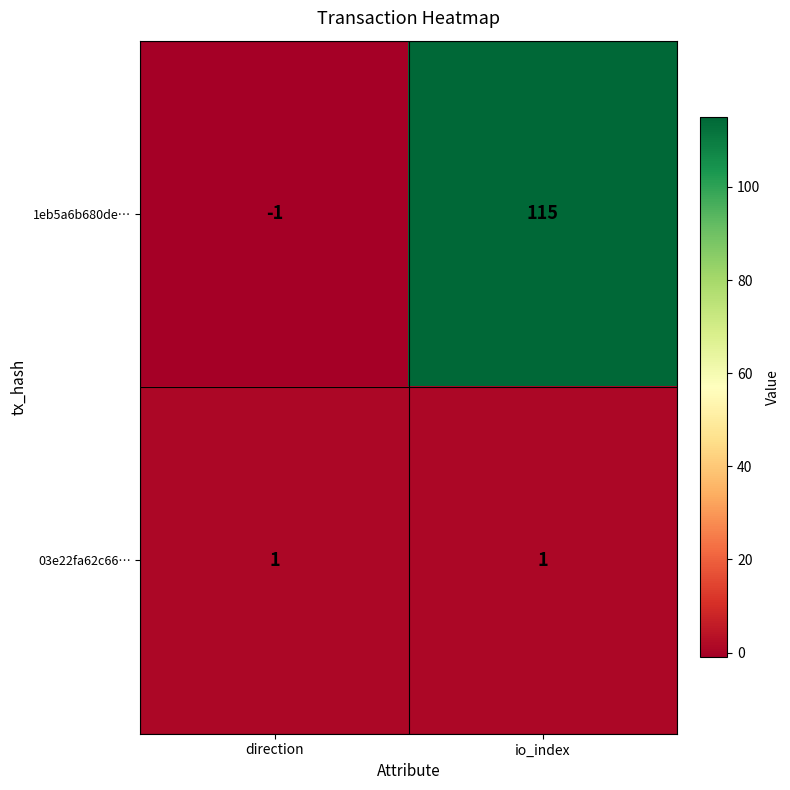

What is the sum of the 1eb5a6b680de… values at io_index and direction?

114